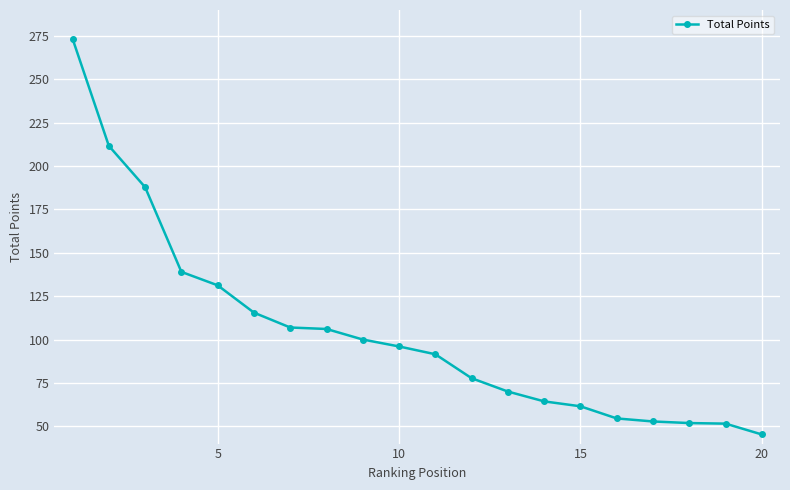

What is the difference between the maximum and minimum values?

228.2